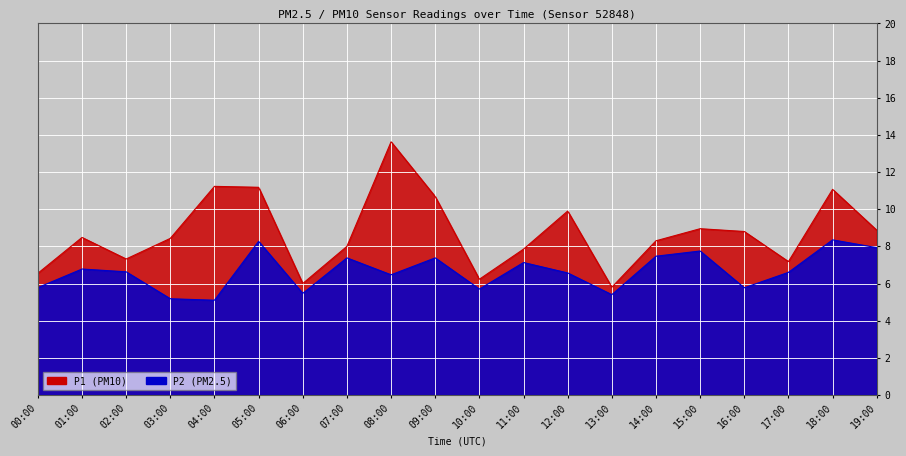

Reading left to right, extract all data points from this chart.

P1: 6.5	8.5	7.3	8.4	11.2	11.2	6.0	8.0	13.6	10.7	6.2	7.8	9.9	5.8	8.3	8.9	8.8	7.2	11.1	8.9
P2: 5.8	6.8	6.6	5.2	5.1	8.3	5.5	7.4	6.5	7.4	5.7	7.1	6.6	5.4	7.5	7.8	5.8	6.6	8.3	7.9